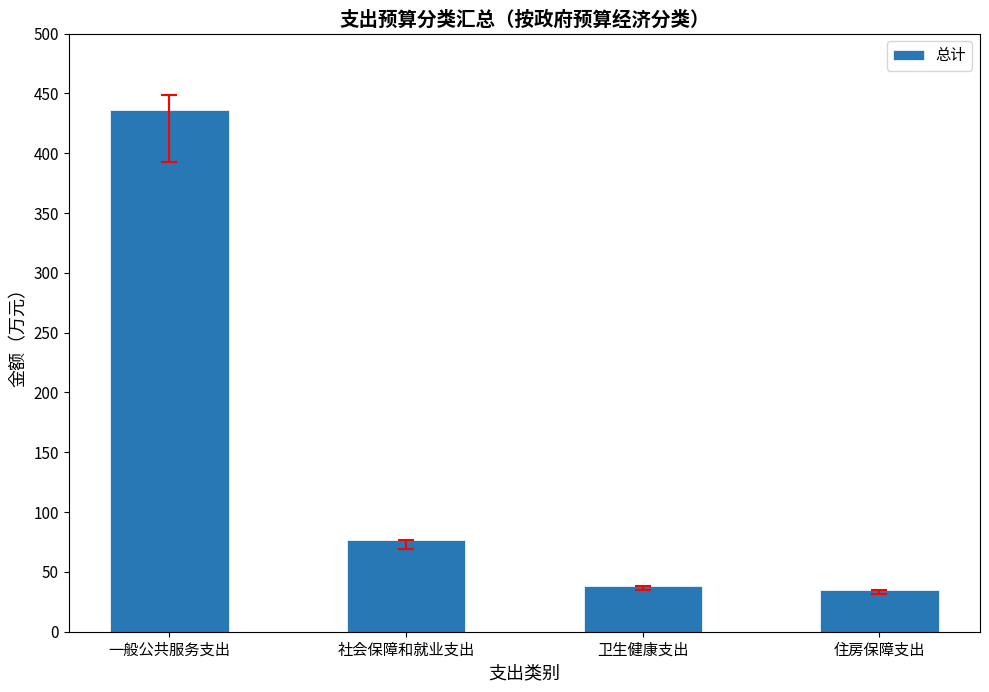

Reading left to right, what are all the values shown in this chart?

436.4	76.8	38.6	35.1